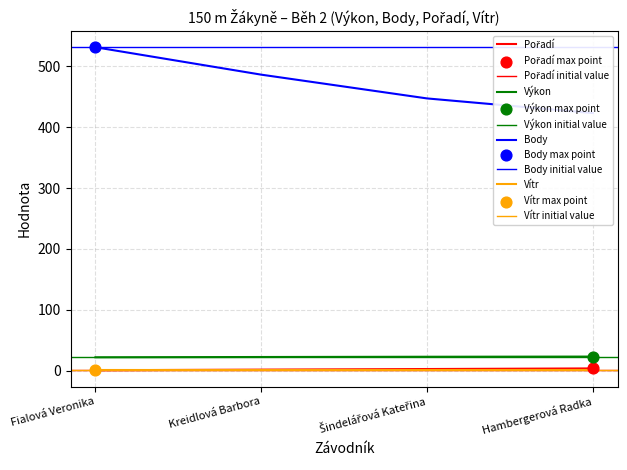

At how many categories does at least one series exceed 151?

4